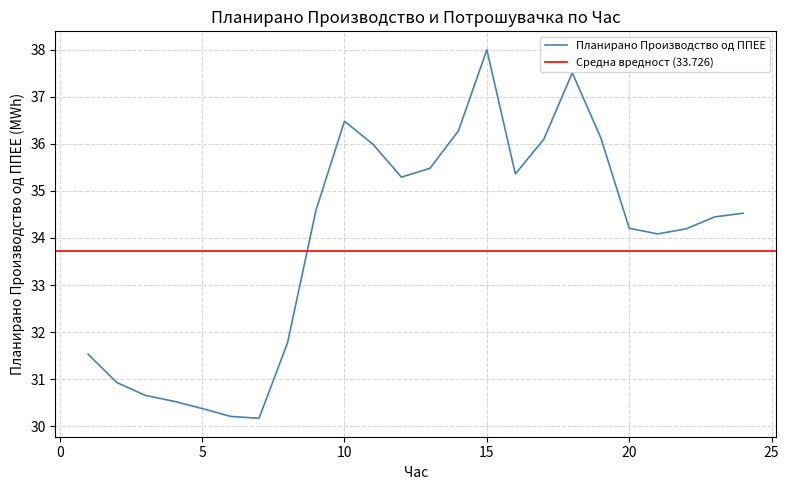

Which category has the lowest value across all series?

7